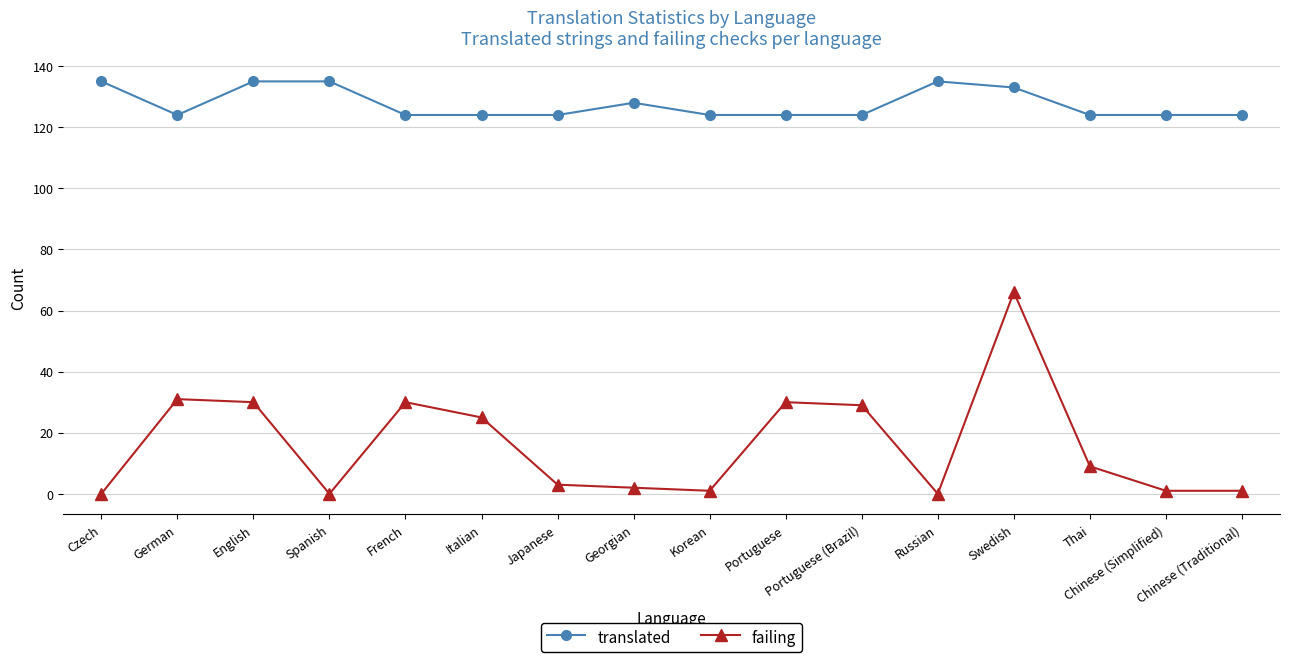

How many lines are shown in the chart?

2